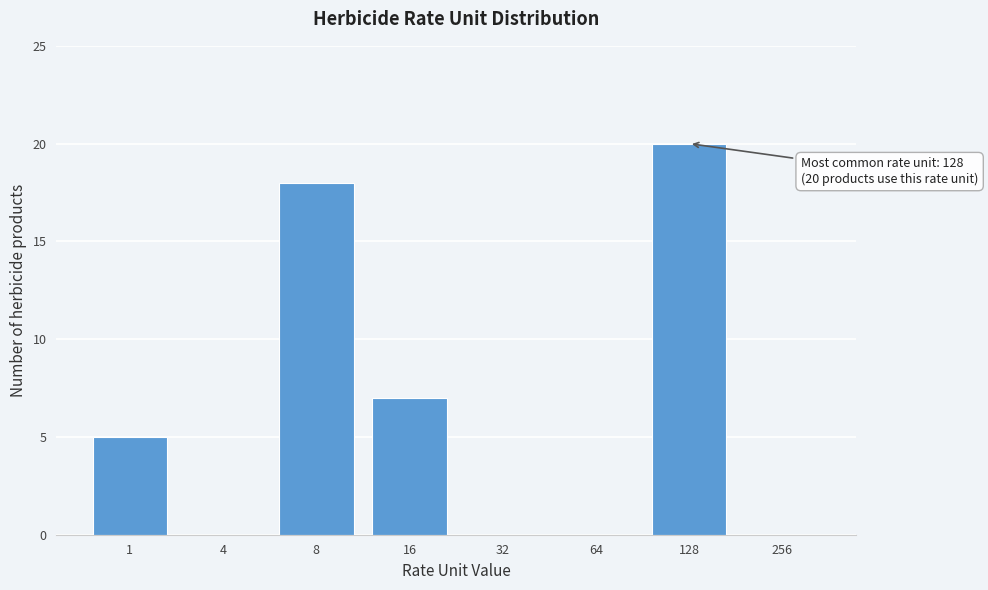

Reading left to right, list all the values displayed in this chart.

1=5	4=0	8=18	16=7	32=0	64=0	128=20	256=0